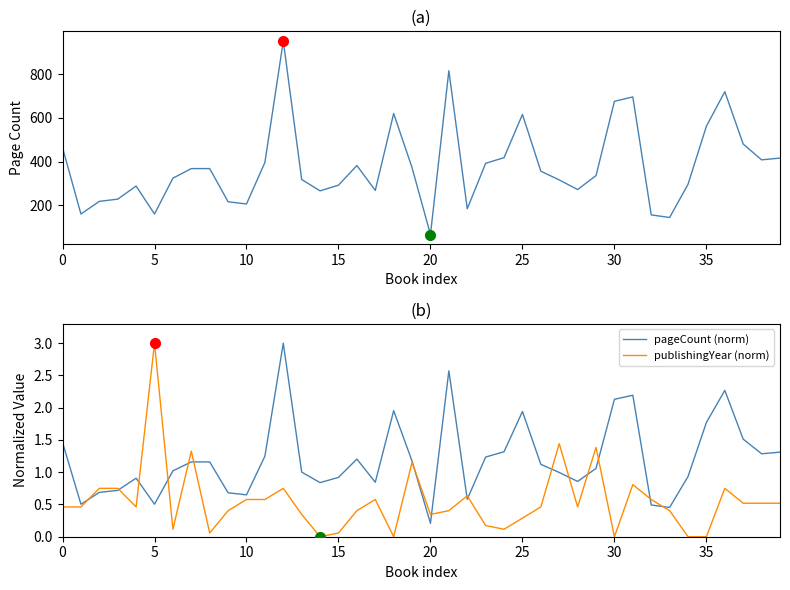

Which category has the lowest value in the pageCount (norm) series?

20